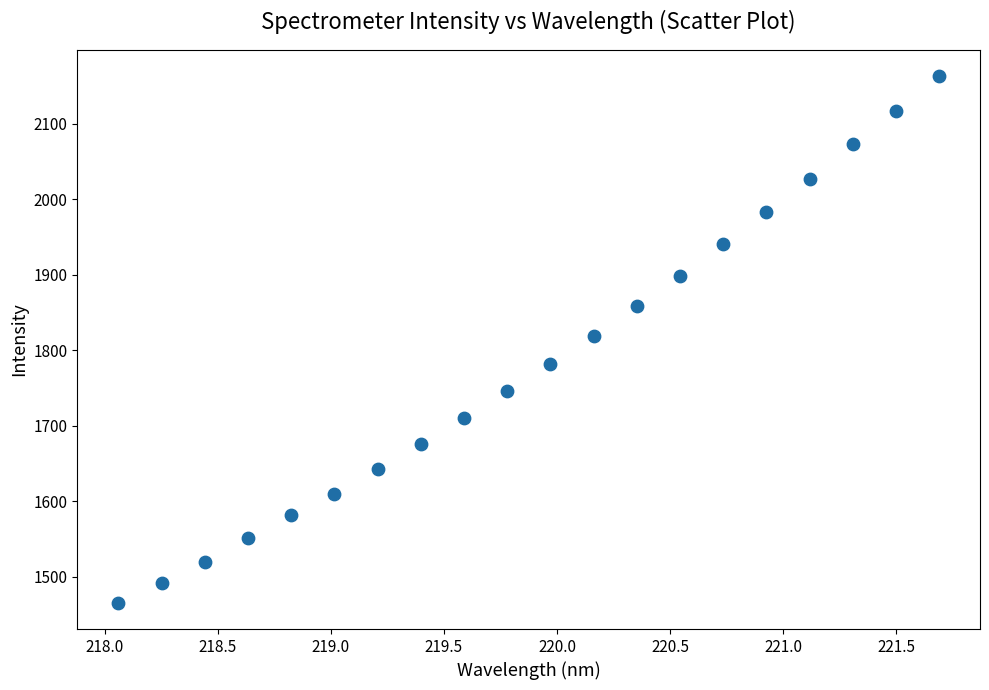

What is the range of Y values (max minus min)?

697.2